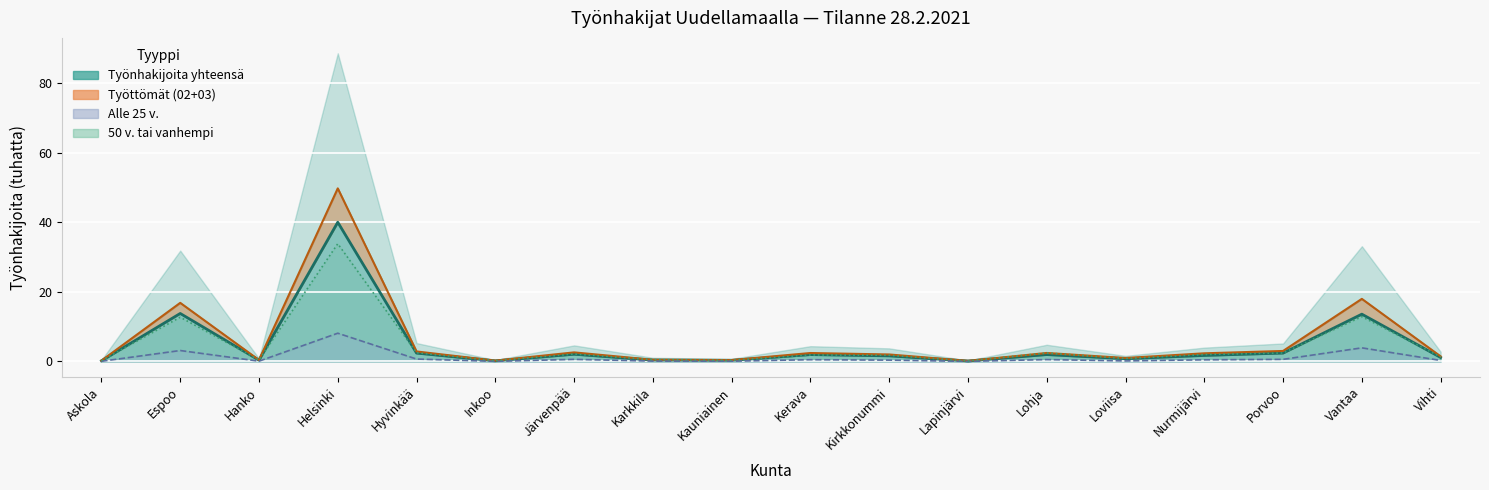

Is the value of Työttömiä yhteensä at Karkkila greater than the value of 02-työtön at Nurmijärvi?

No